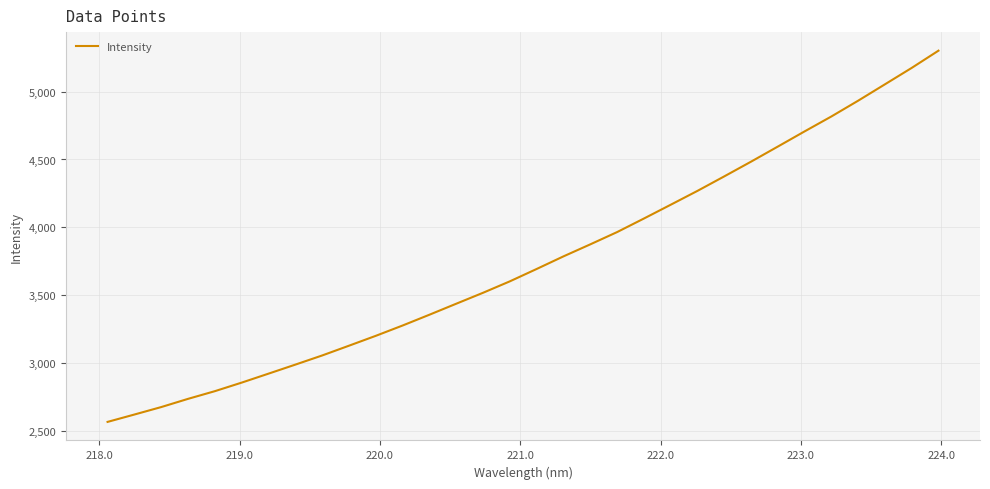

What is the greatest value displayed?

5302.2